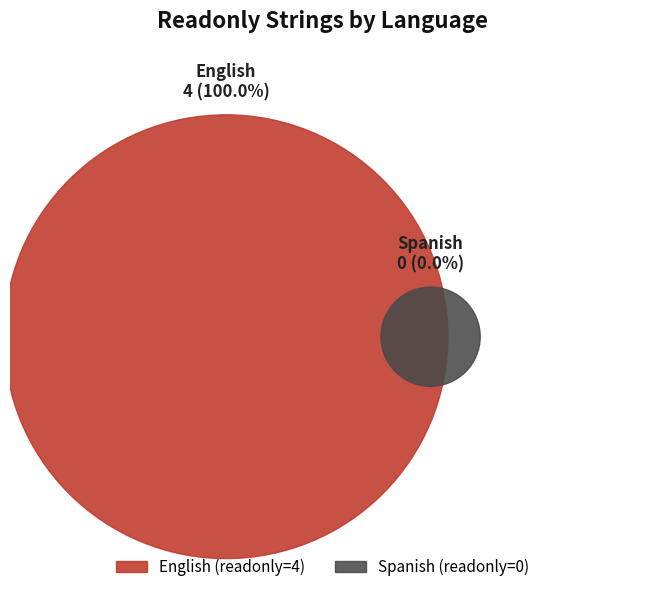

Which slice represents more than half of the pie?

English